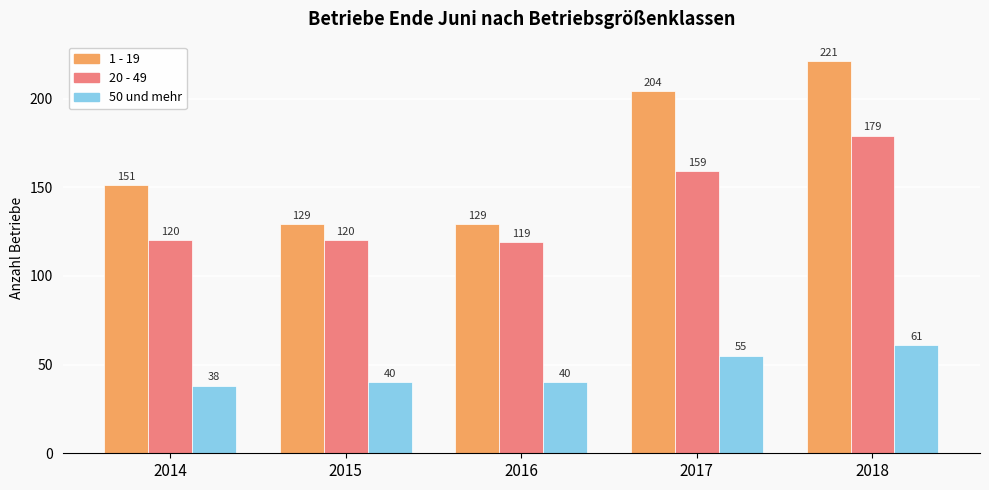

What value does the 20 - 49 series have at 2016, to the nearest 10?

120